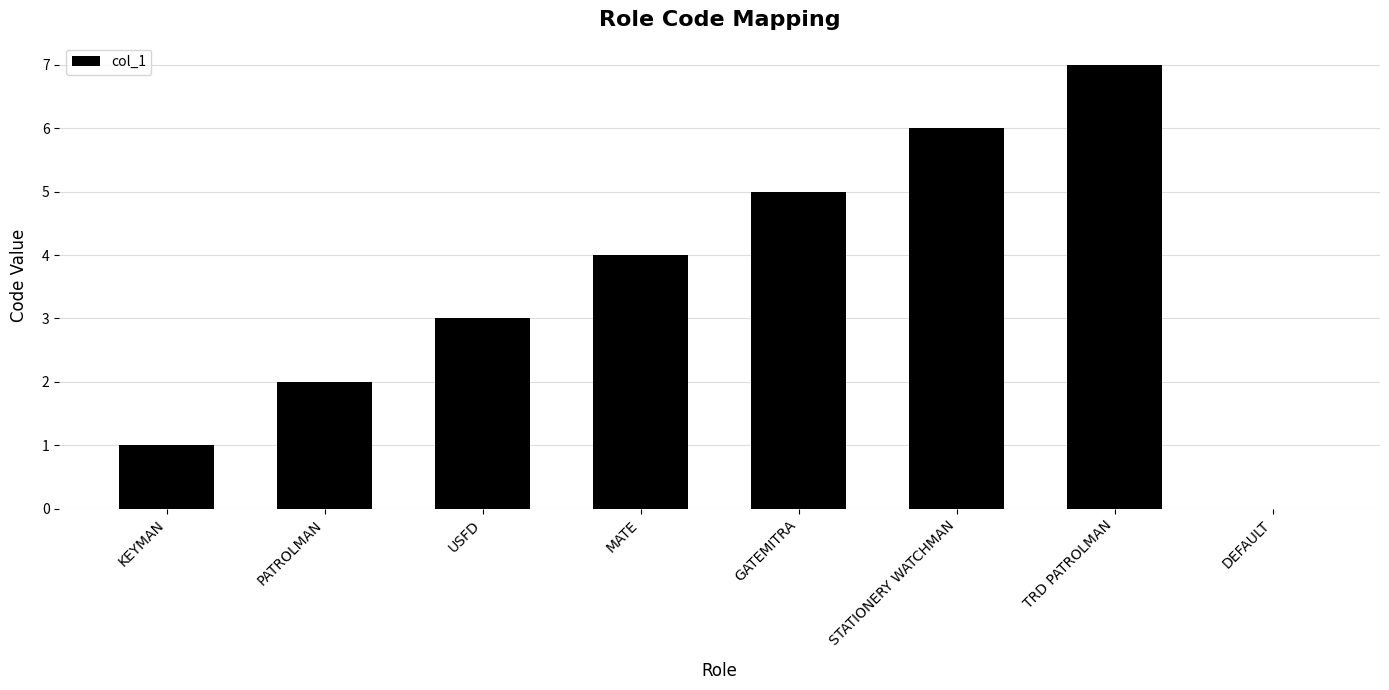

What is the maximum value shown in the chart?

7